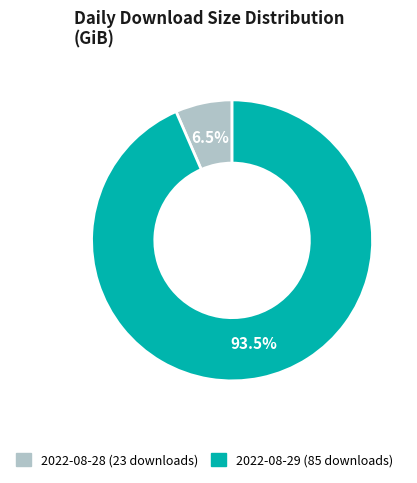

Rank the categories by value from highest to lowest.

2022-08-29 (85 downloads), 2022-08-28 (23 downloads)